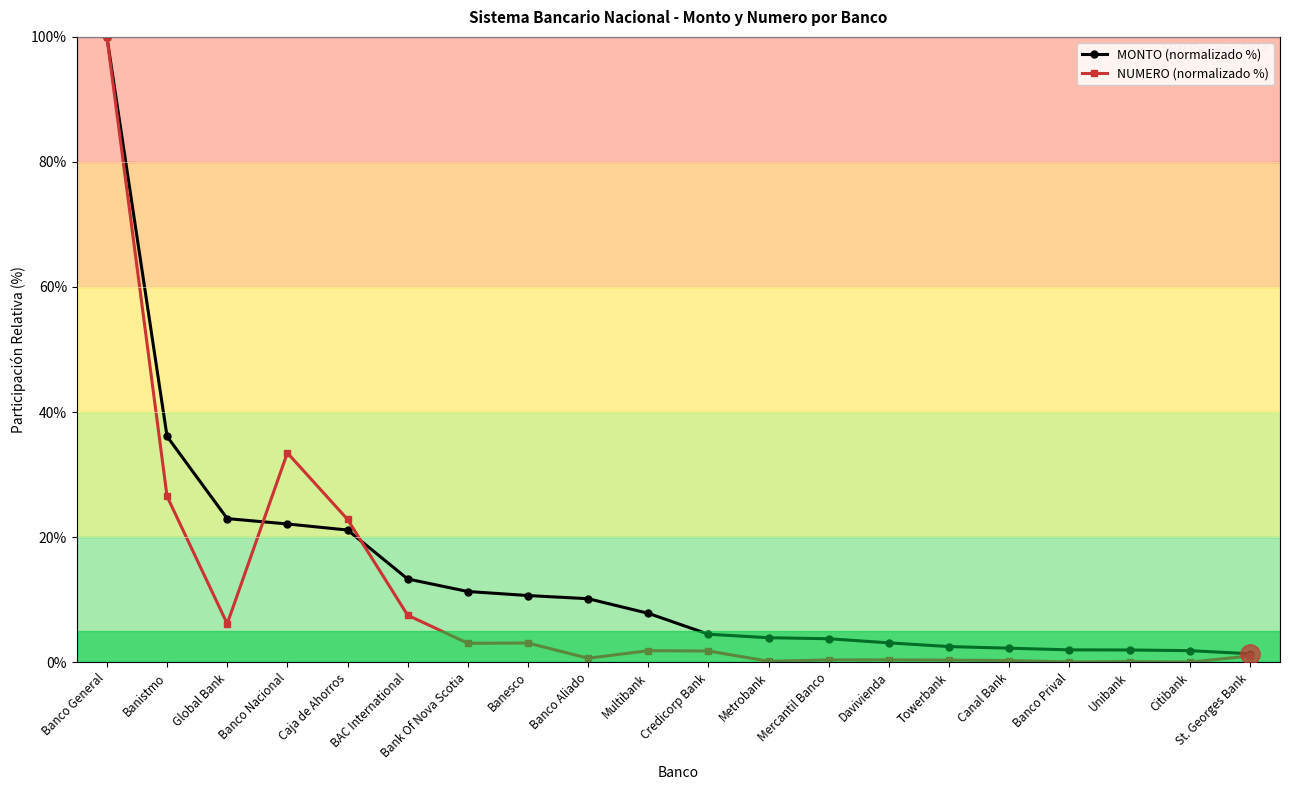

Is the value of NUMERO (normalizado %) at BAC International greater than the value of MONTO (normalizado %) at Credicorp Bank?

Yes